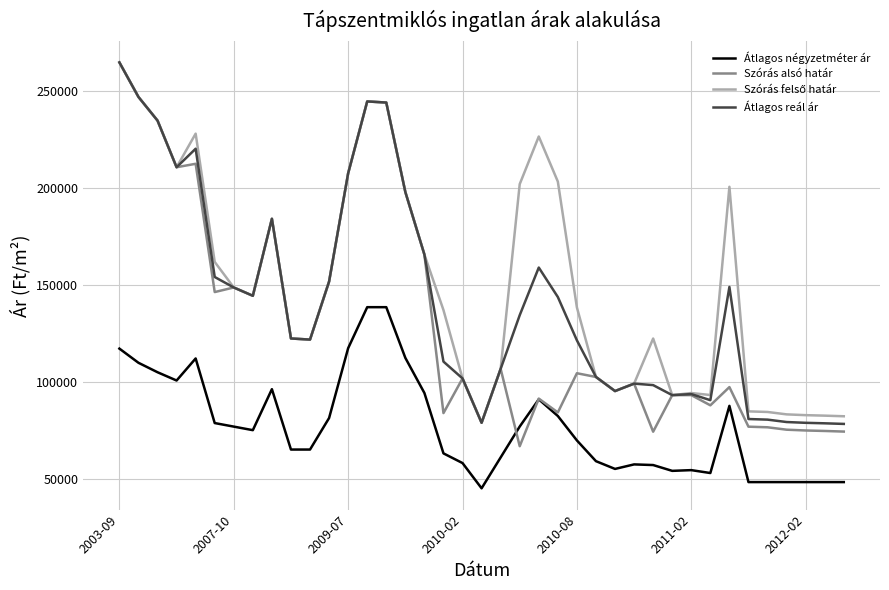

Which series has the largest range (max minus min)?

Szórás alsó határ